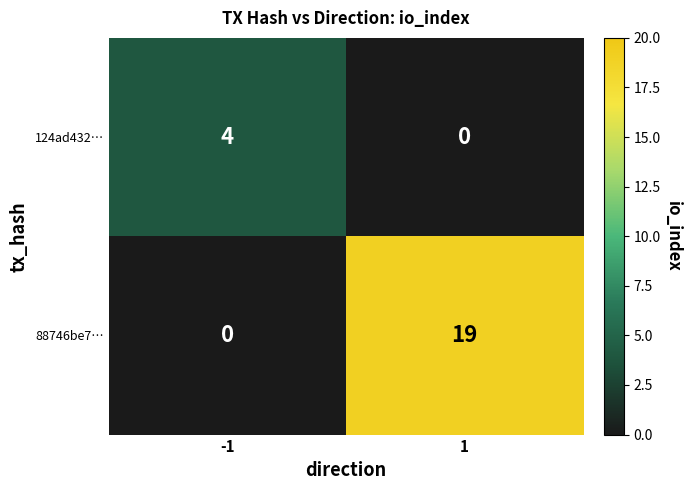

What is the difference between the highest and lowest values at -1?

4